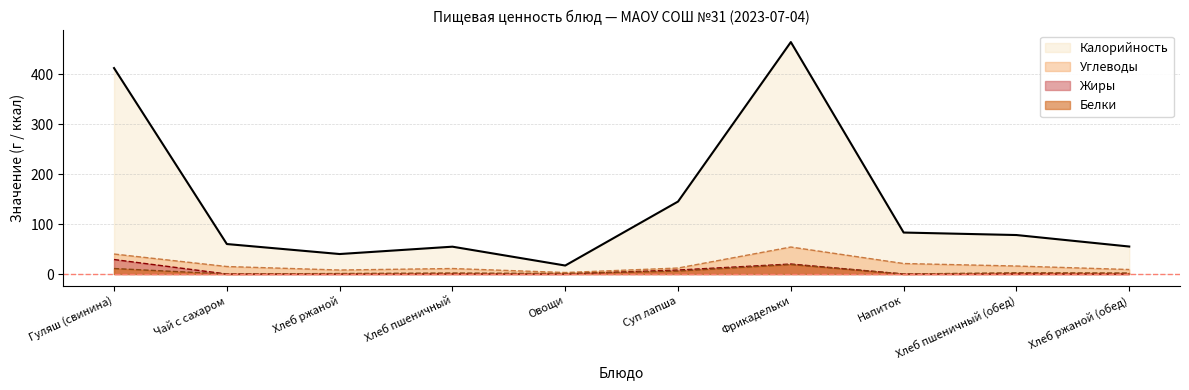

True or false: Калорийность has more than 2 points higher than both neighbors.

False